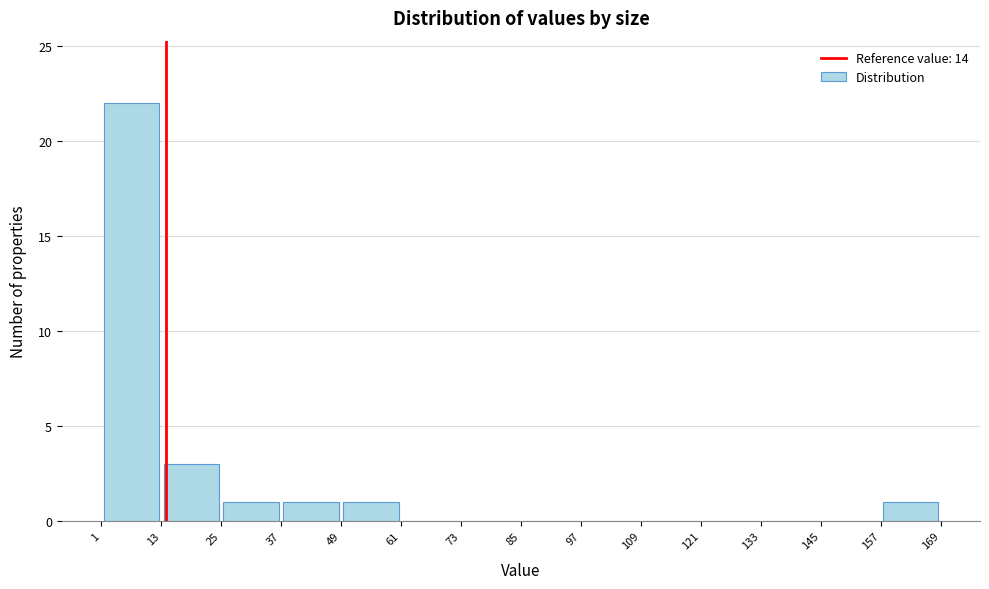

Reading left to right, list every bar in this chart as the range it spans on the x-axis followed by its height. The values are not printed on the chart, so give them approximately, as read against the axis.

1 to 13: 22
13 to 25: 3
25 to 37: 1
37 to 49: 1
49 to 61: 1
61 to 73: 0
73 to 85: 0
85 to 97: 0
97 to 109: 0
109 to 121: 0
121 to 133: 0
133 to 145: 0
145 to 157: 0
157 to 169: 1